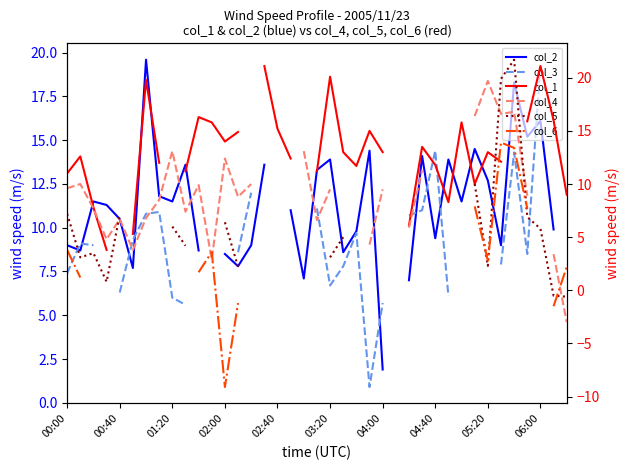

Which has a higher value, 15 or 36?

36